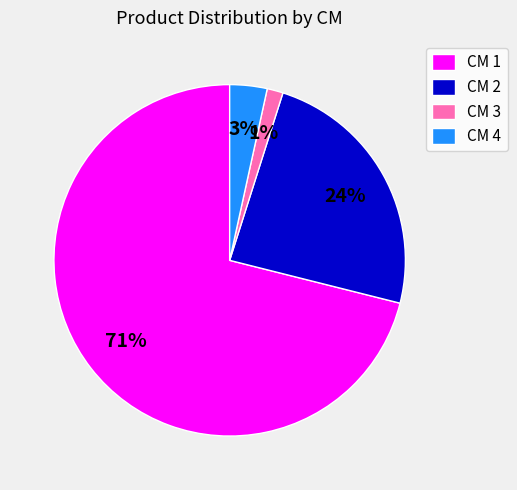

The CM 1 slice represents 71% of the pie. True or false?

True